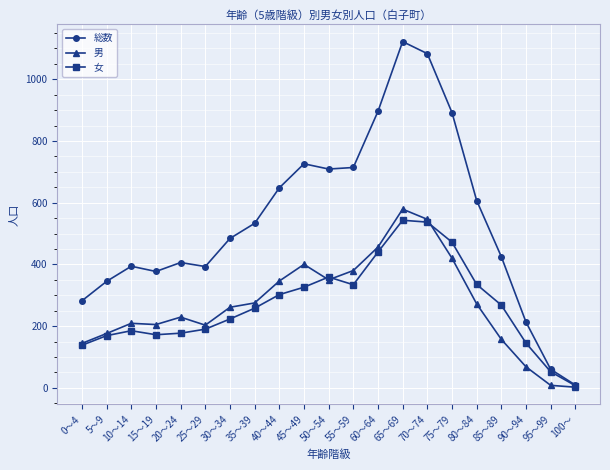

How many values in the 男 series are below 261?

10